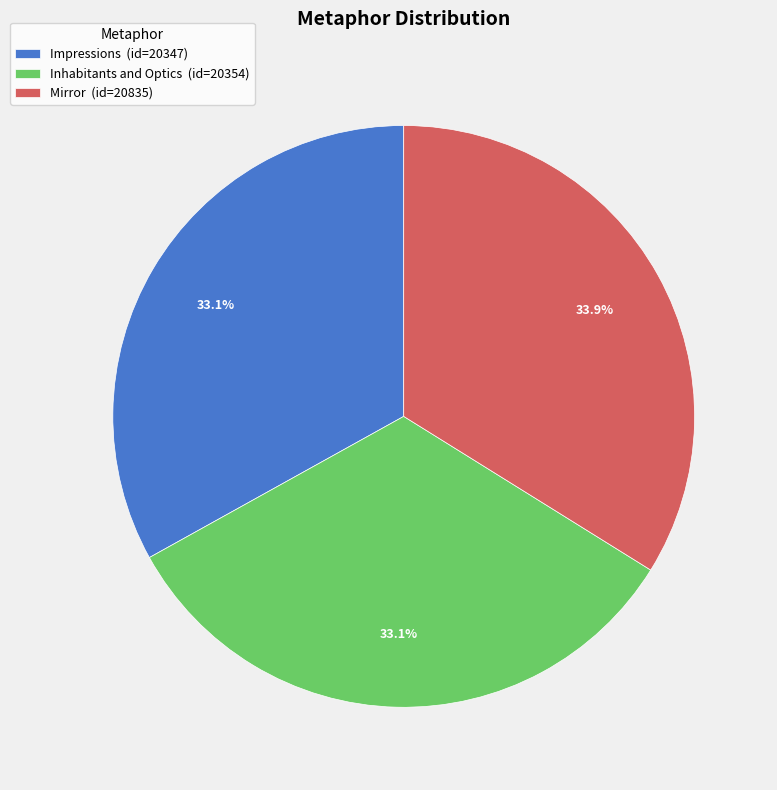

What percentage do Impressions and Mirror together represent?

66.9%